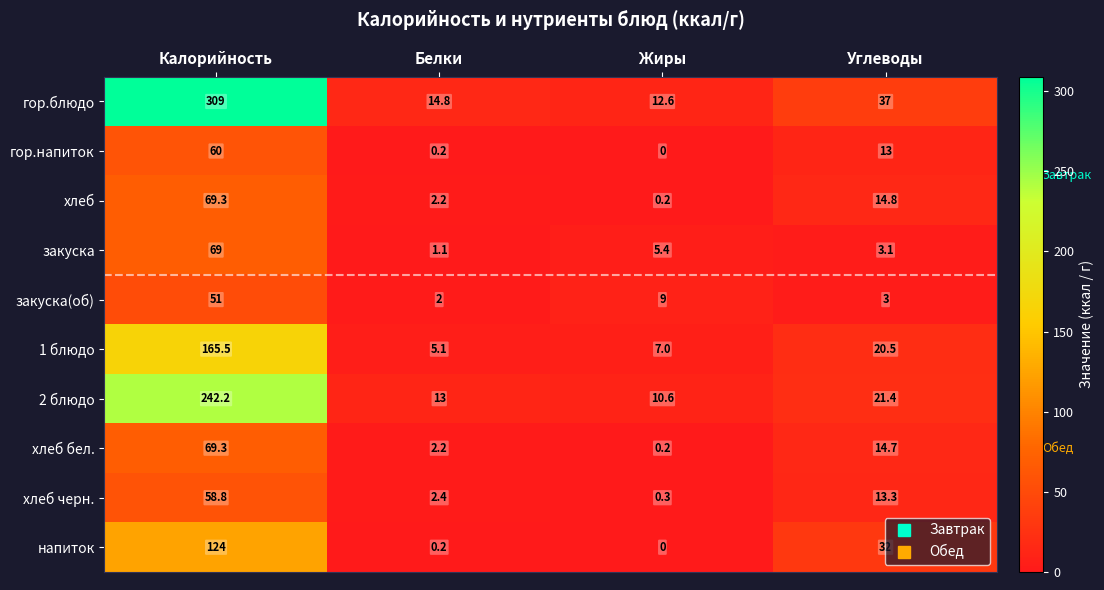

Where does the напиток series first go above 32?

Калорийность